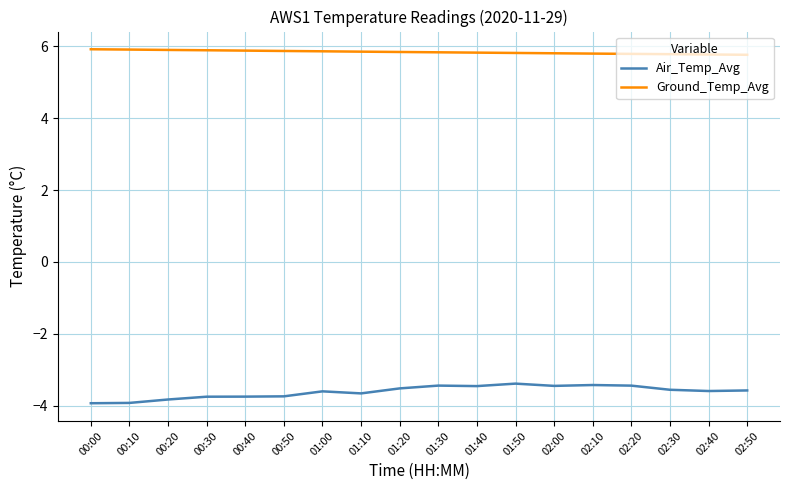

Does the chart display data point markers on the line(s)?

No